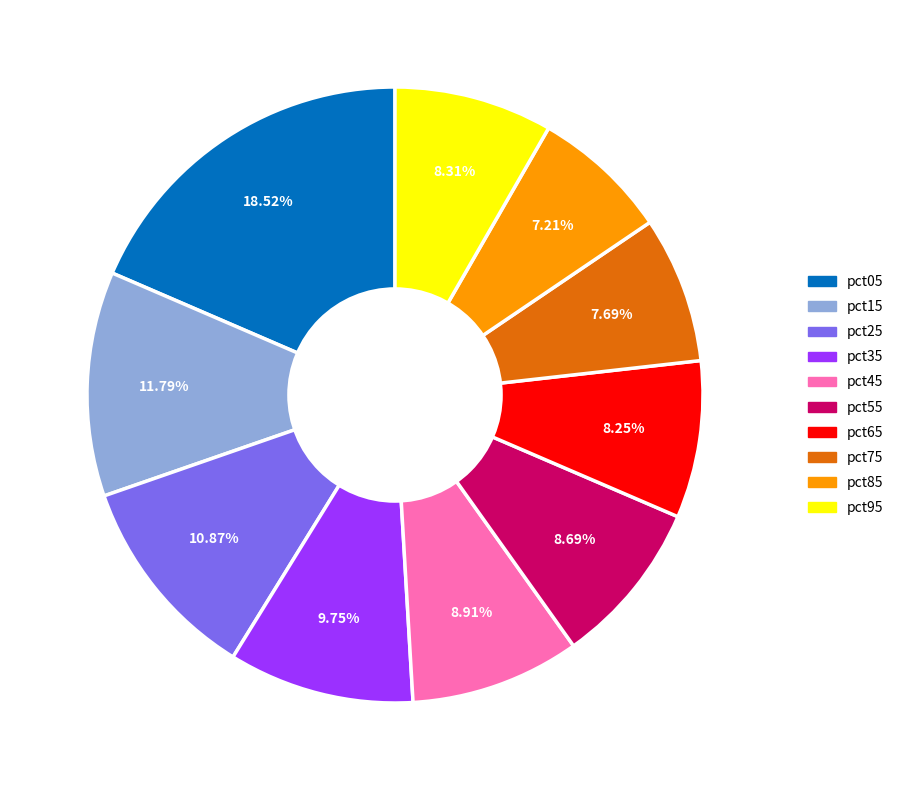

Count the number of slices in the pie.

10